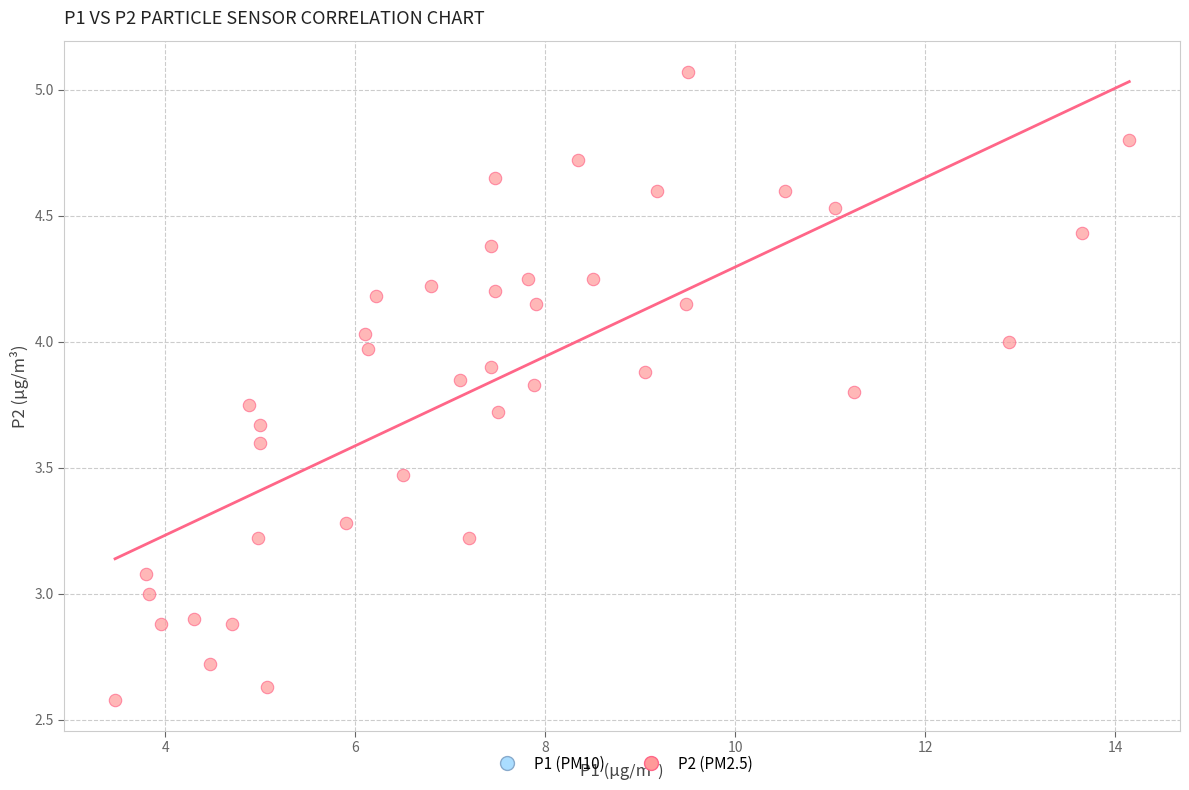

What is the range of X values (max minus min)?

10.7